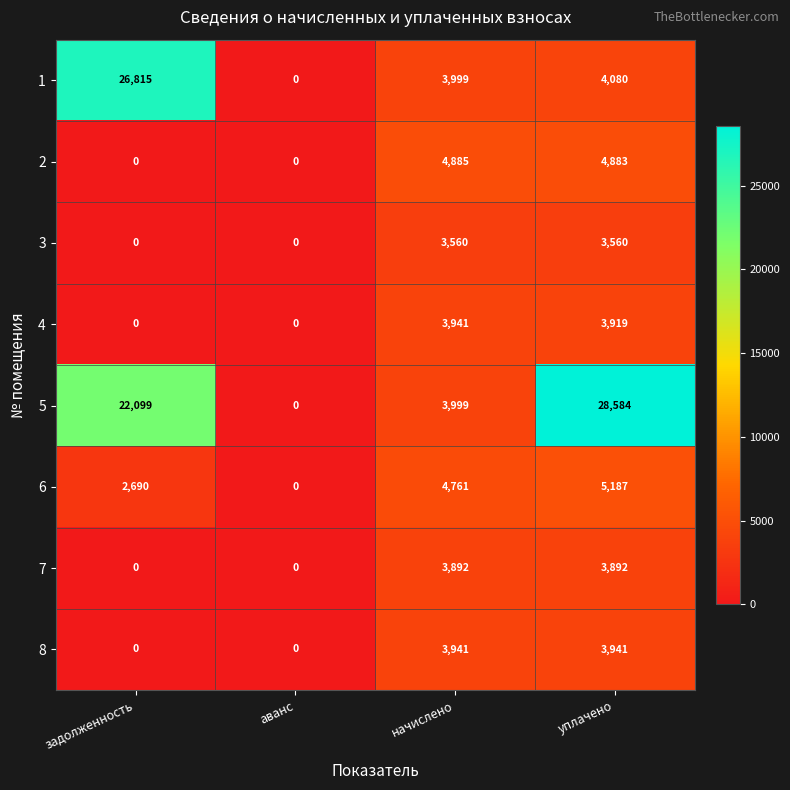

Is it true that 8 equals 3941 at начислено?

True